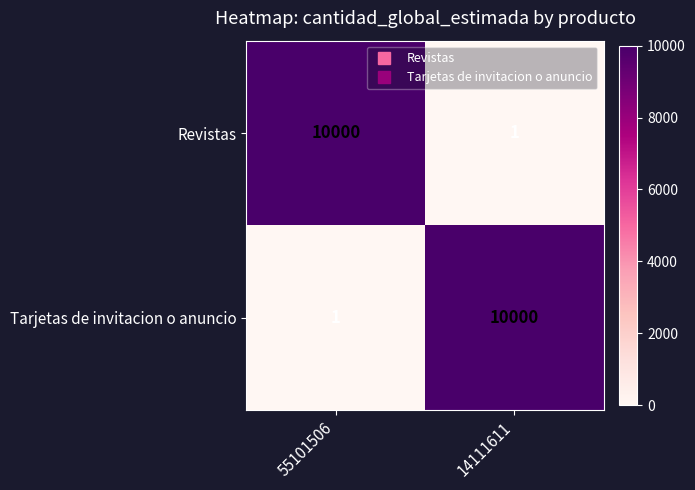

Which category has the lowest value in the Revistas series?

14111611